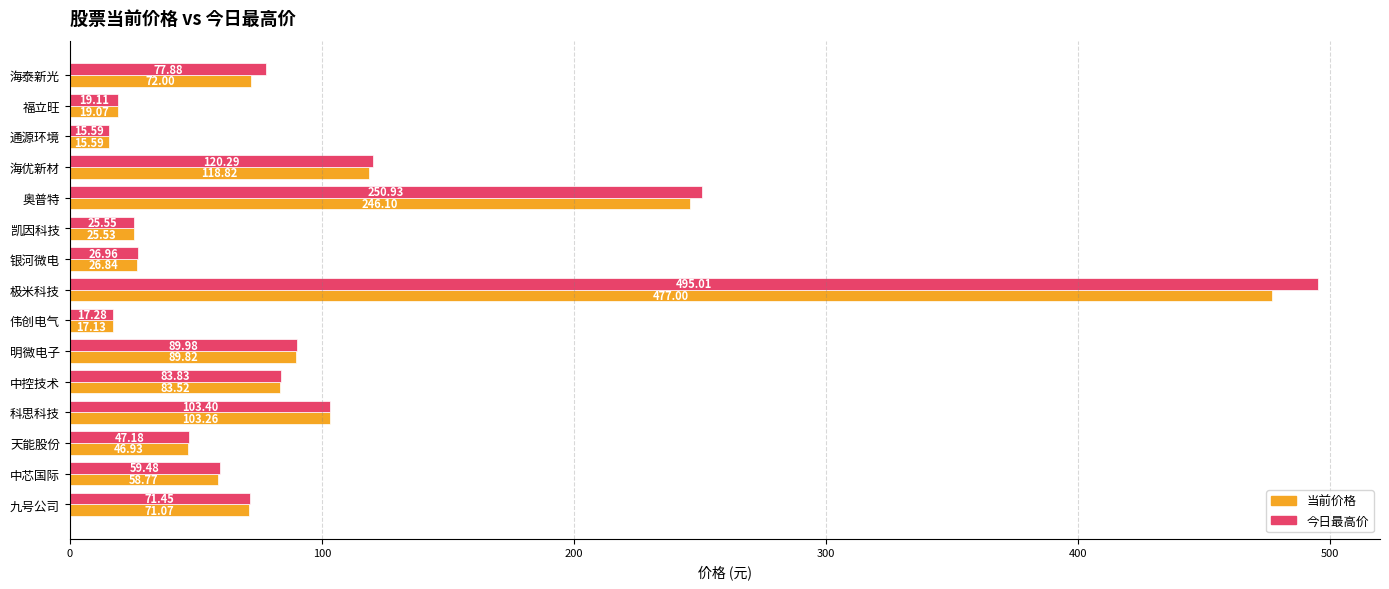

Rank the series by their maximum value, from highest to lowest.

今日最高价, 当前价格